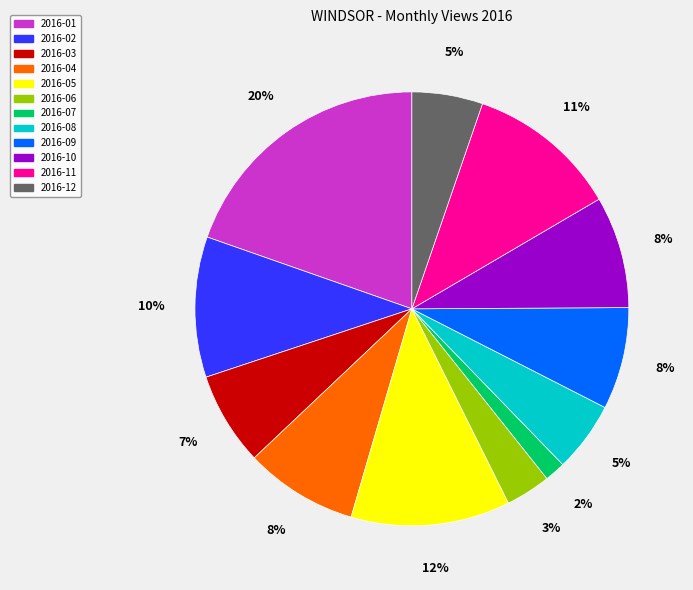

To the nearest percent, what percentage of the pie is 2016-09?

8%